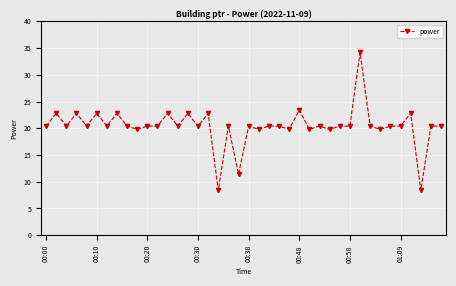

What is the greatest value displayed?

34.2